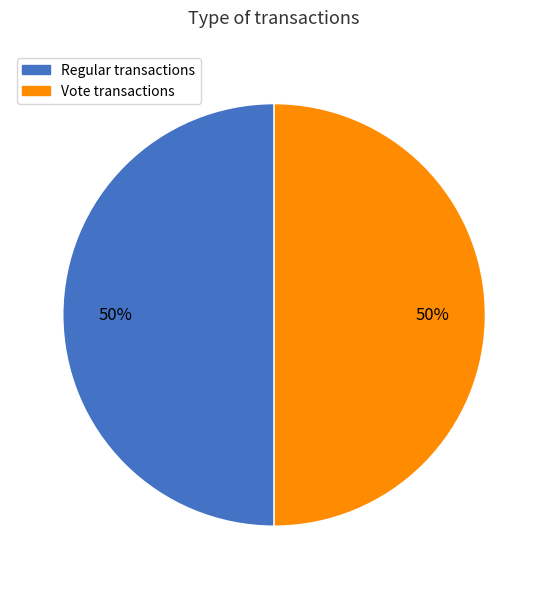

To the nearest percent, what portion does Vote represent?

50%